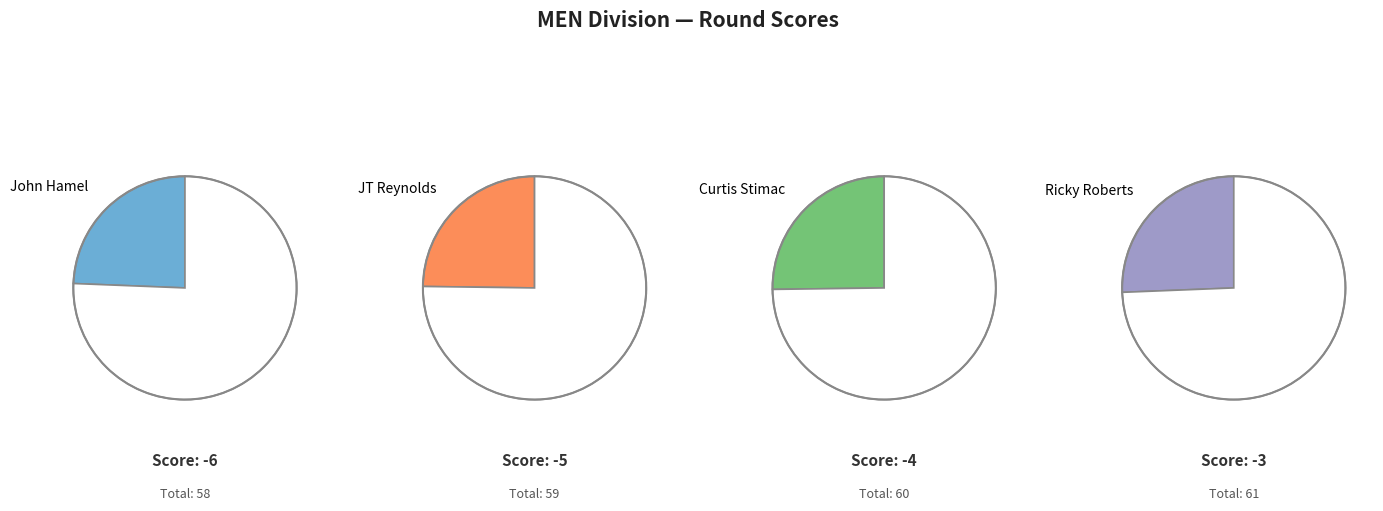

To the nearest percent, what is the average slice percentage?

25%